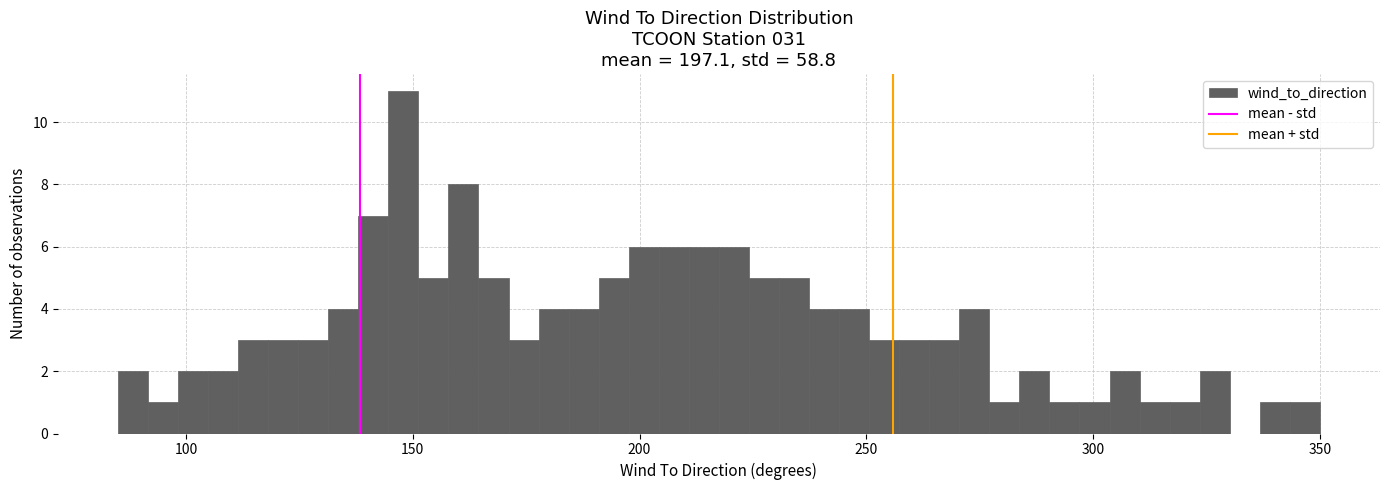

Around what value on the x-axis is the tallest bar? Give the approximate position of its centre, as read against the axis.

150